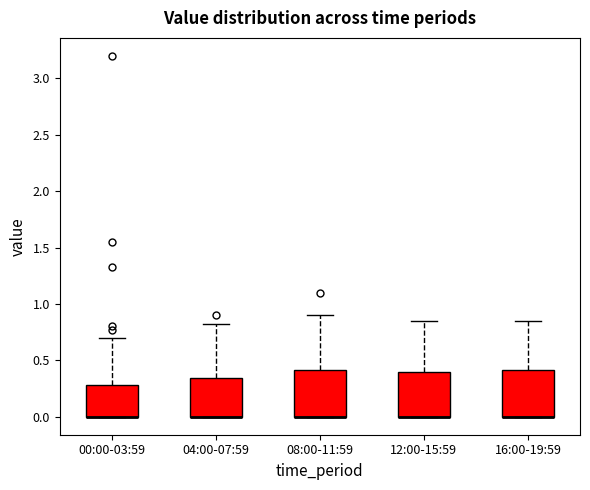

Reading left to right, read every box against the y-axis: the position of its median line, the range the box covers, and the ends of its whiskers. The values are not printed on the chart, so give them approximately, as read against the axis.

00:00-03:59: median 0.00 (drawn on the box's lower edge), box 0.00 to 0.30, whiskers 0.00 to 0.70
04:00-07:59: median 0.00 (drawn on the box's lower edge), box 0.00 to 0.35, whiskers 0.00 to 0.80
08:00-11:59: median 0.00 (drawn on the box's lower edge), box 0.00 to 0.40, whiskers 0.00 to 0.90
12:00-15:59: median 0.00 (drawn on the box's lower edge), box 0.00 to 0.40, whiskers 0.00 to 0.85
16:00-19:59: median 0.00 (drawn on the box's lower edge), box 0.00 to 0.40, whiskers 0.00 to 0.85